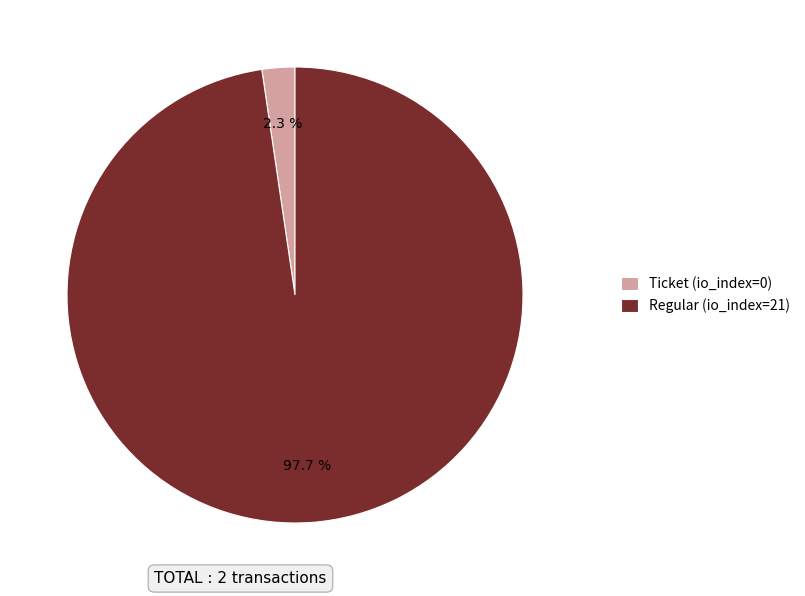

How many slices are in this pie chart?

2